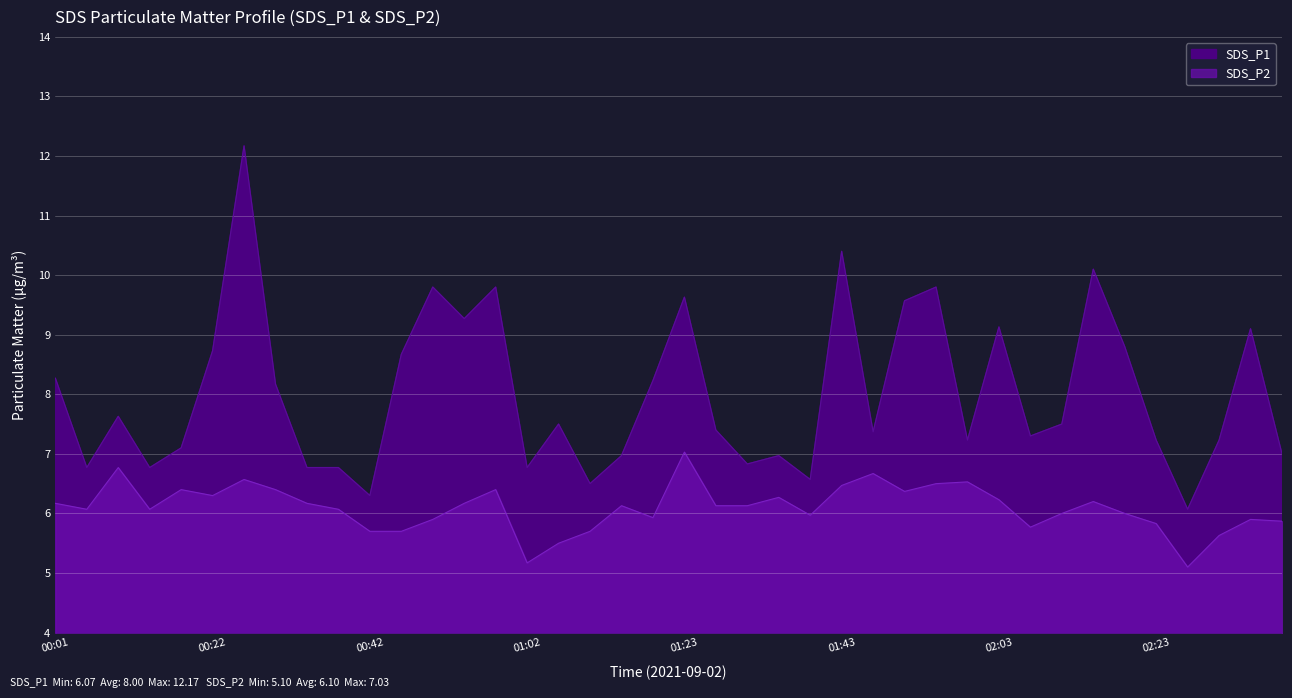

At which category does the chart reach its peak across all series?

00:26